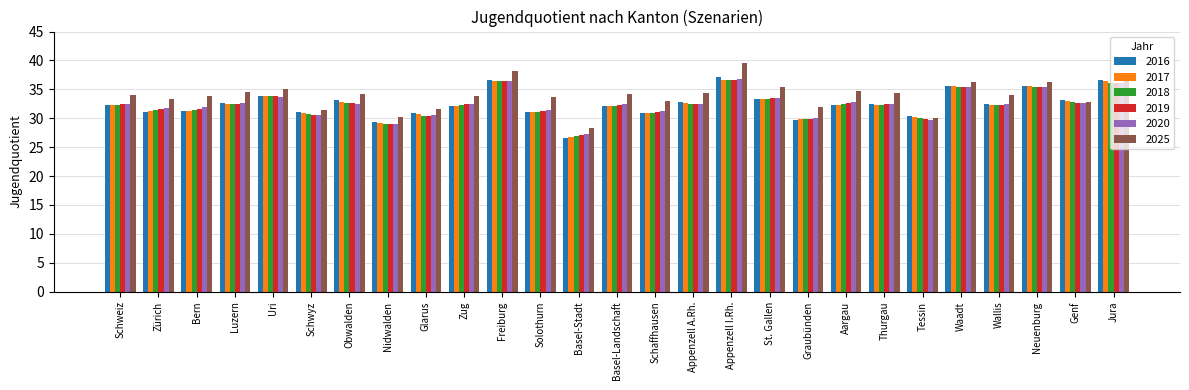

What is the smallest value displayed?

26.6